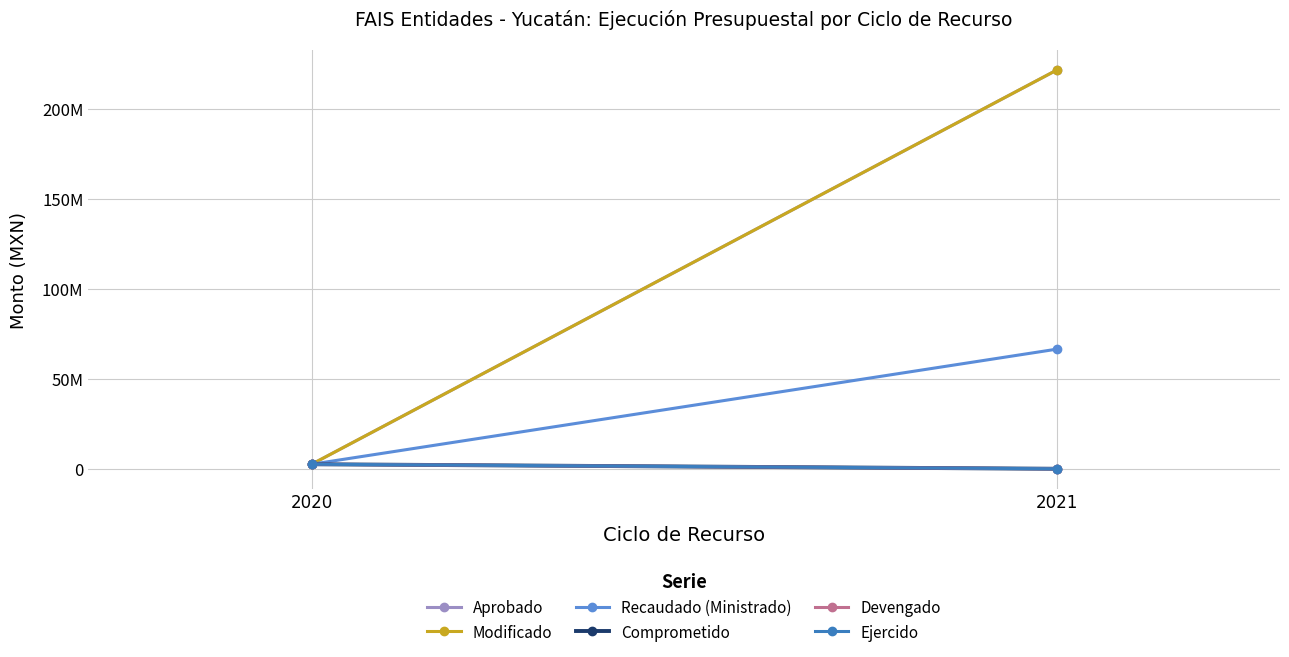

What is the sum of the Comprometido values at 2020 and 2021?

2521453.6